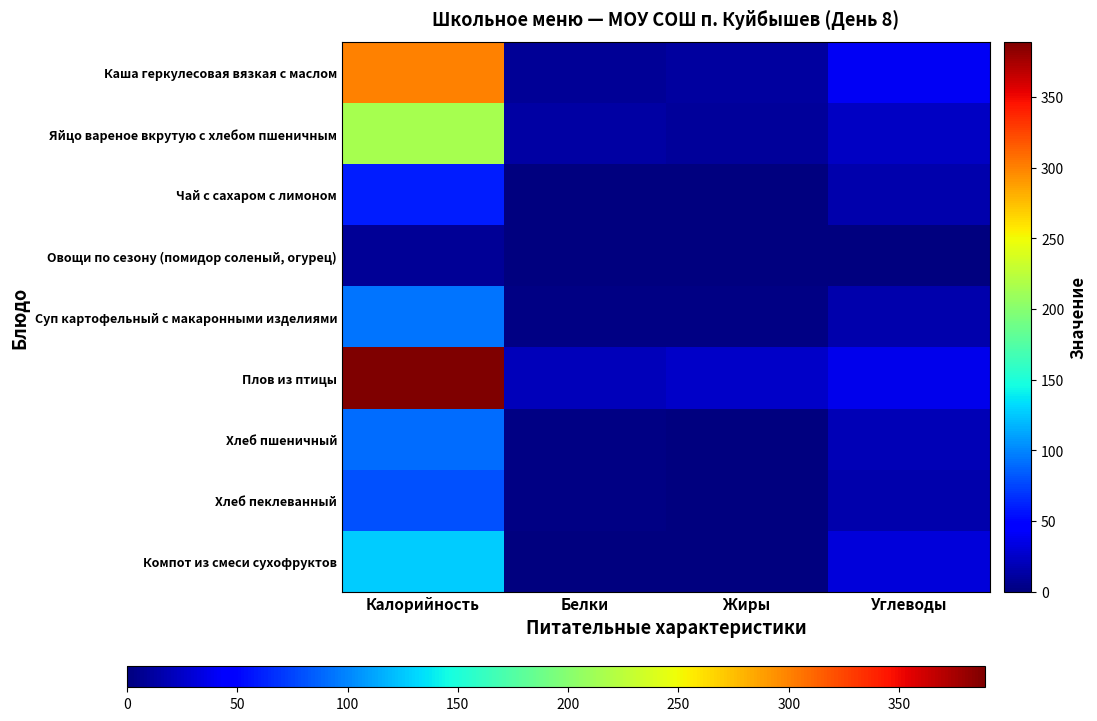

At how many categories does at least one series exceed 131?

1